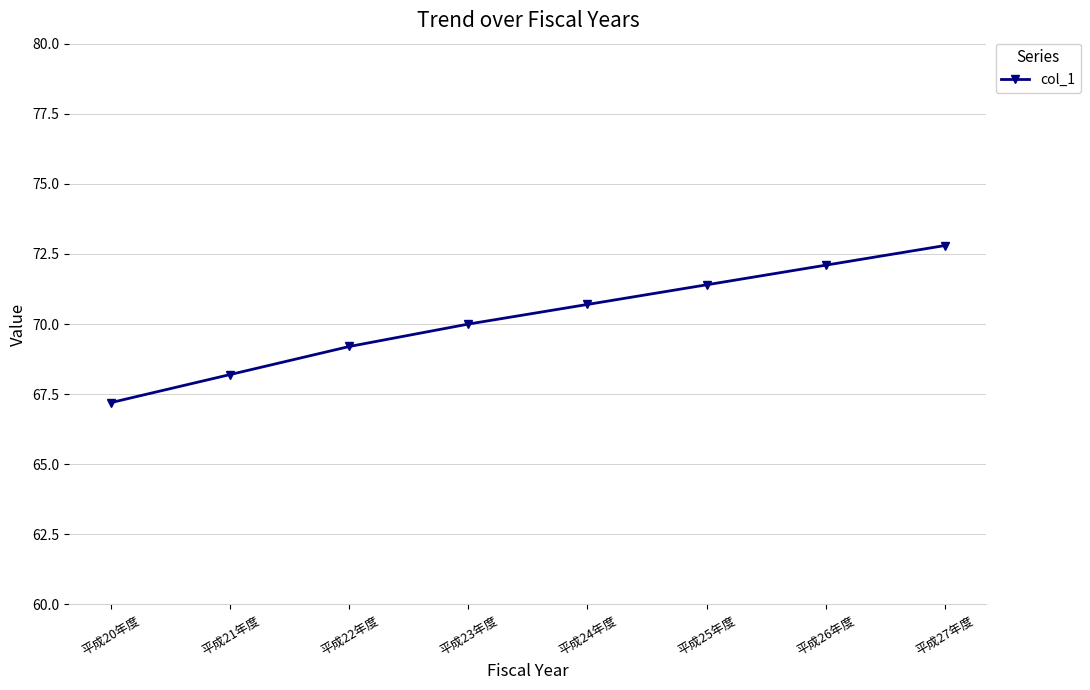

Rank the categories by value from highest to lowest.

平成27年度, 平成26年度, 平成25年度, 平成24年度, 平成23年度, 平成22年度, 平成21年度, 平成20年度